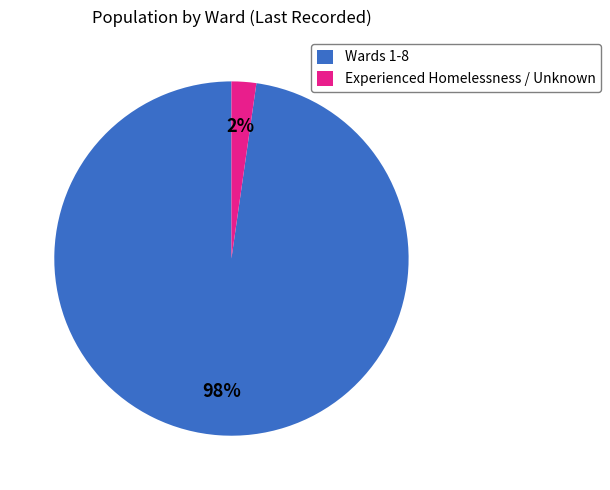

To the nearest percent, what is the combined percentage of Wards 1-8 and Experienced Homelessness / Unknown?

100%